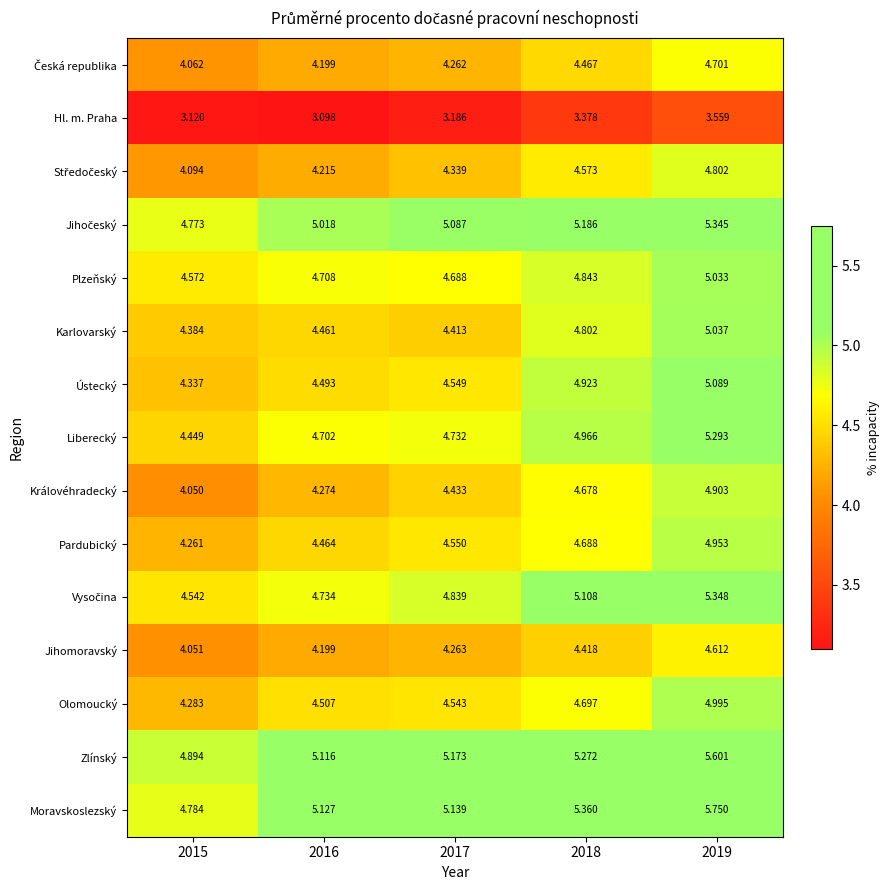

Which series has the largest total across all categories?

Moravskoslezský